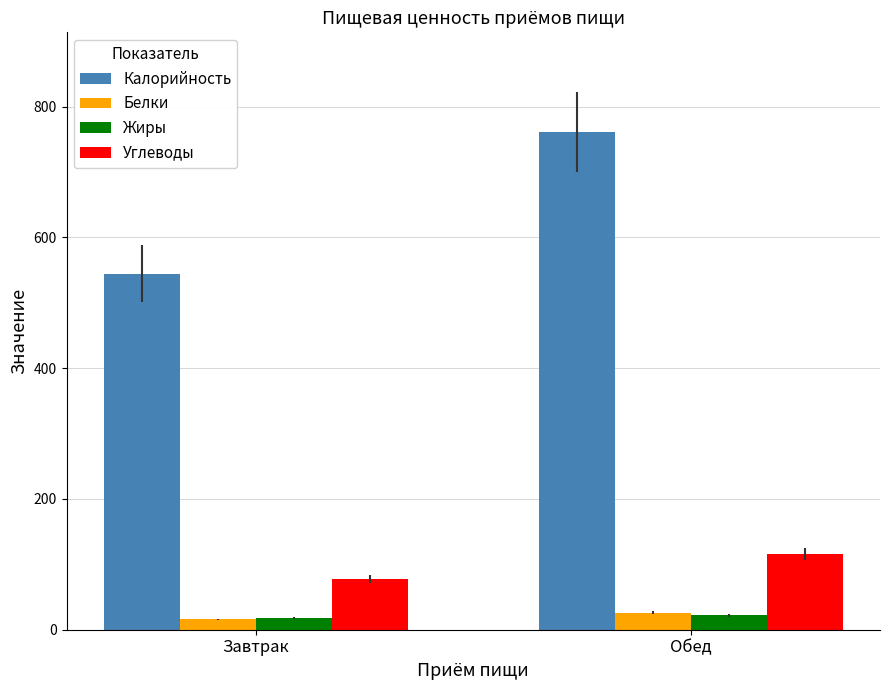

What is the highest value of the Белки series?

25.8